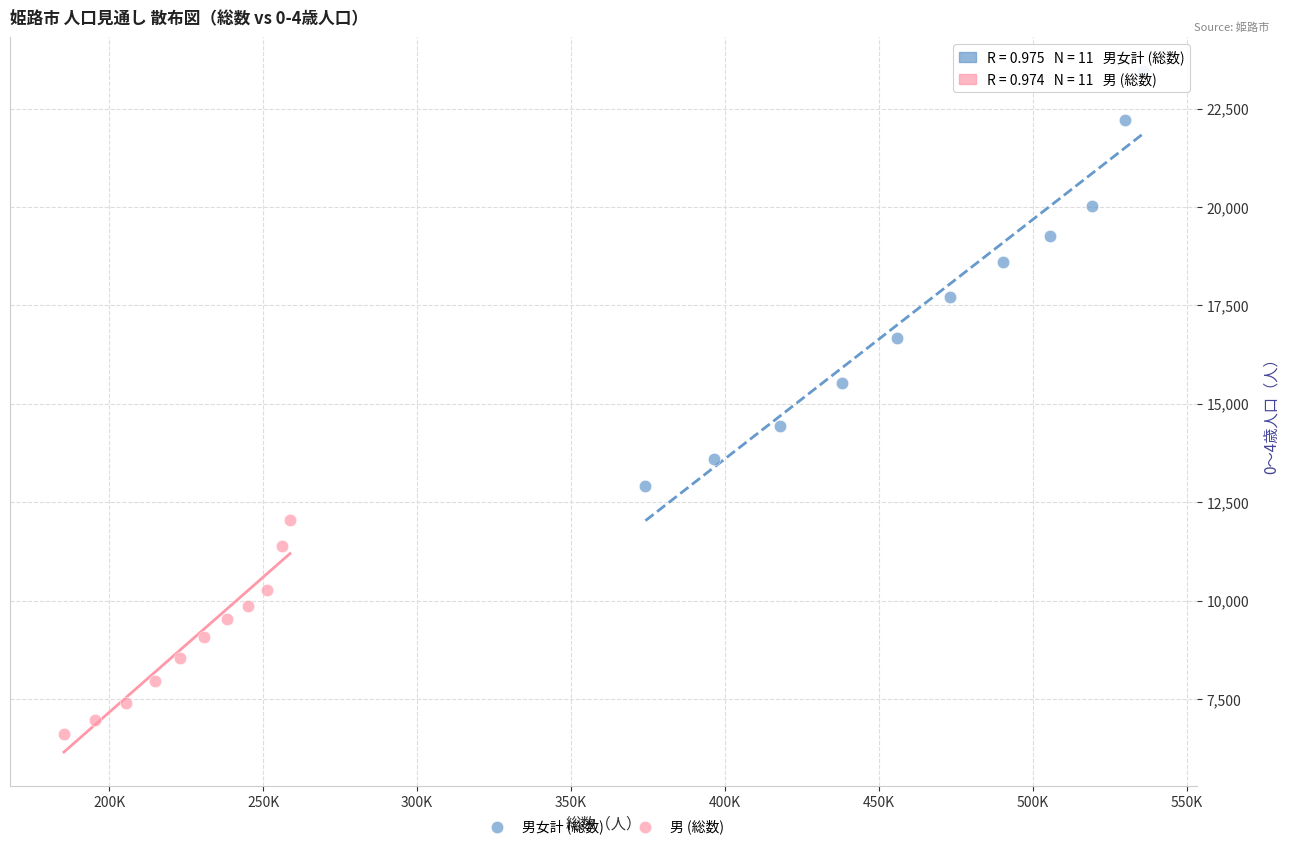

Which series contains the lowest Y value?

男 (総数)